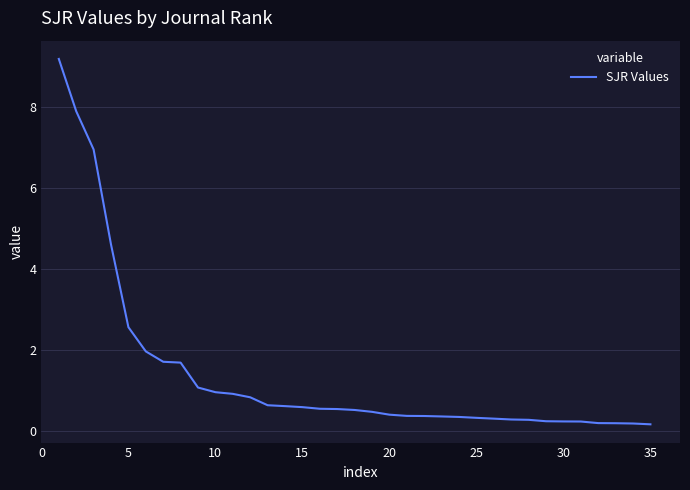

What is the maximum value shown in the chart?

9.2